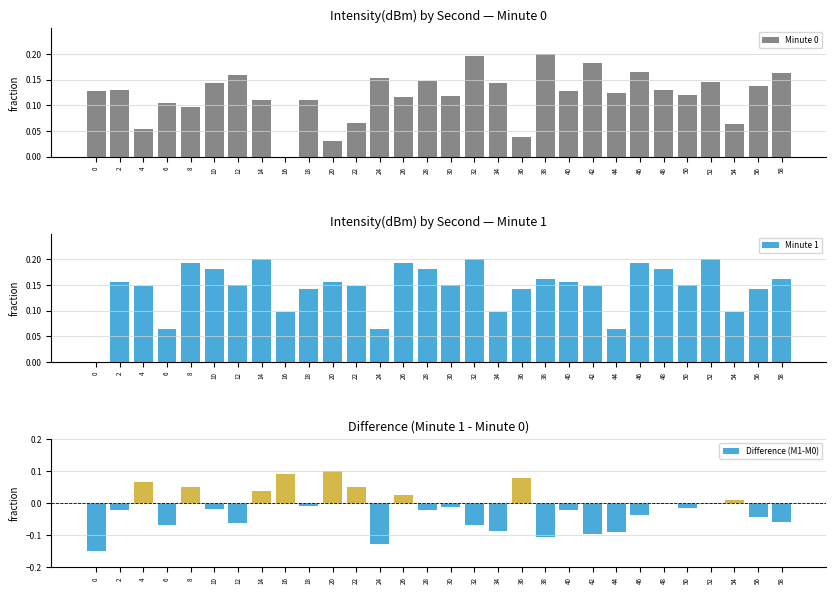

Reading right to left, what are all the values shown in this chart?

Minute 0: 0.2	0.1	0.1	0.1	0.1	0.1	0.2	0.1	0.2	0.1	0.2	0.0	0.1	0.2	0.1	0.1	0.1	0.2	0.1	0.0	0.1	0.0	0.1	0.2	0.1	0.1	0.1	0.1	0.1	0.1
Minute 1: 0.2	0.1	0.1	0.2	0.2	0.2	0.2	0.1	0.1	0.2	0.2	0.1	0.1	0.2	0.2	0.2	0.2	0.1	0.1	0.2	0.1	0.1	0.2	0.2	0.2	0.2	0.1	0.1	0.2	0.0
Difference (M1-M0): -0.1	-0.0	0.0	-0.0	-0.0	-0.0	-0.0	-0.1	-0.1	-0.0	-0.1	0.1	-0.1	-0.1	-0.0	-0.0	0.0	-0.1	0.0	0.1	-0.0	0.1	0.0	-0.1	-0.0	0.0	-0.1	0.1	-0.0	-0.1